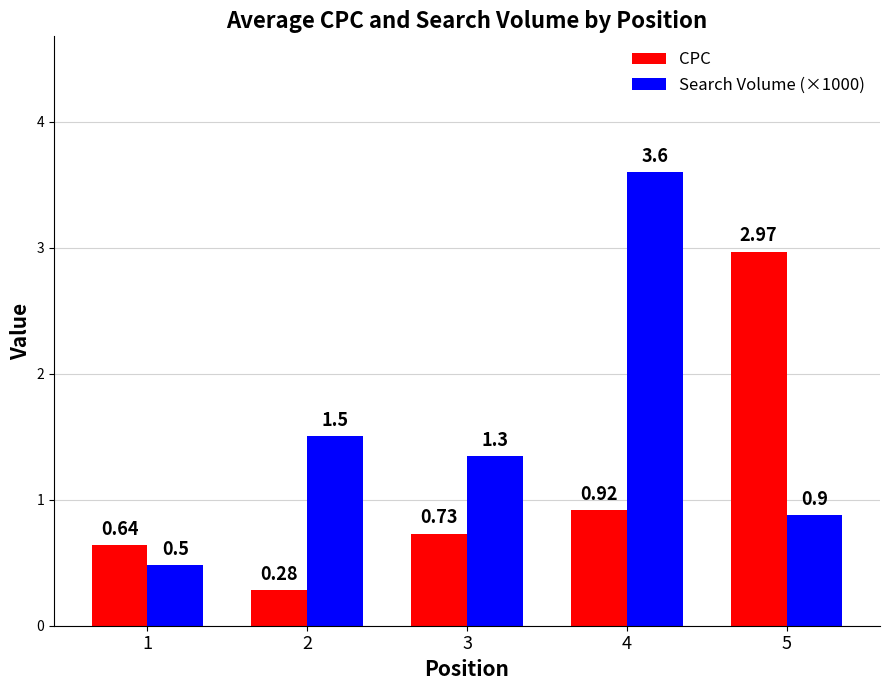

Rank the series by their maximum value, from lowest to highest.

CPC, Search Volume (×1000)